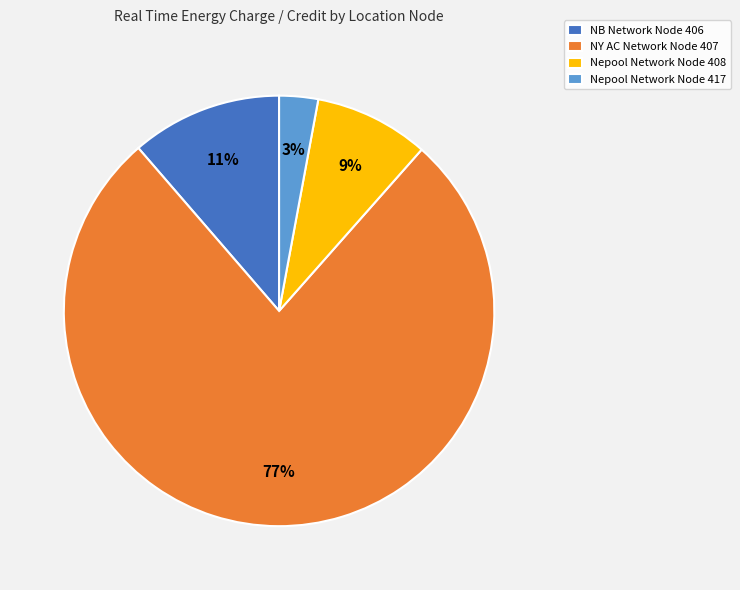

Approximately how many times larger is the value at Nepool Network Node 417 compared to Nepool Network Node 408?

0.3